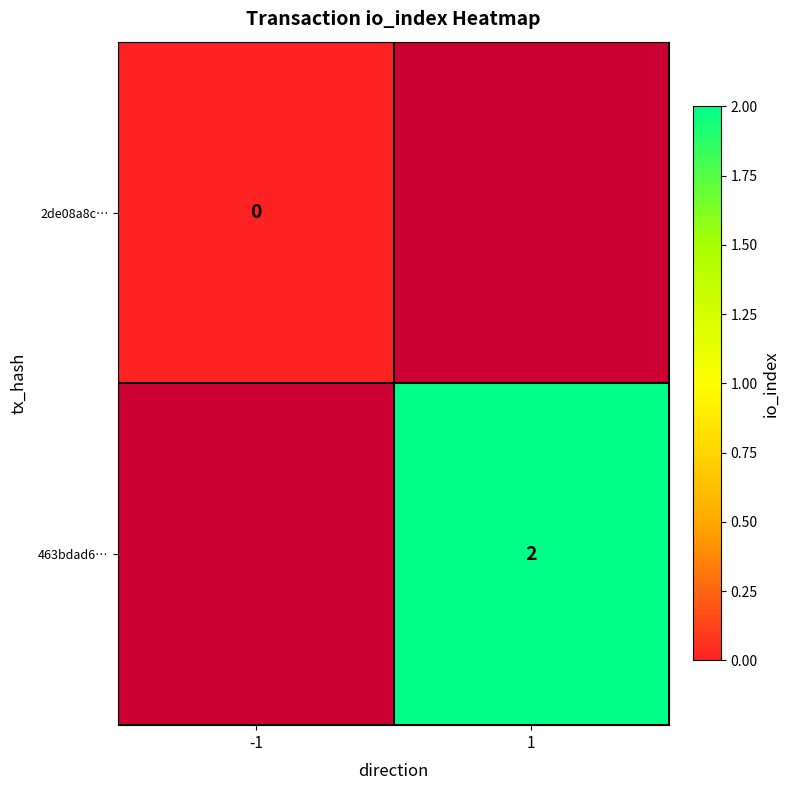

The value of 463bdad6… at 1 is 2. True or false?

True